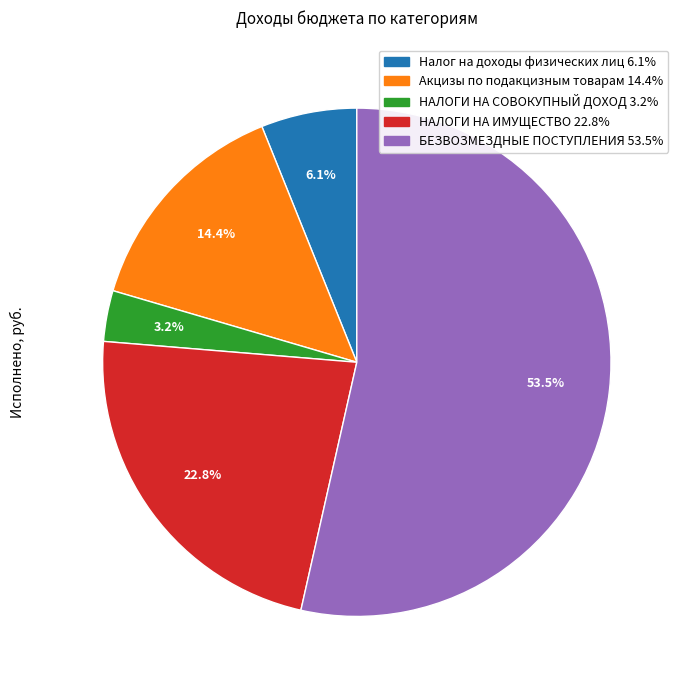

Between Акцизы по подакцизным товарам and НАЛОГИ НА СОВОКУПНЫЙ ДОХОД, which is larger?

Акцизы по подакцизным товарам